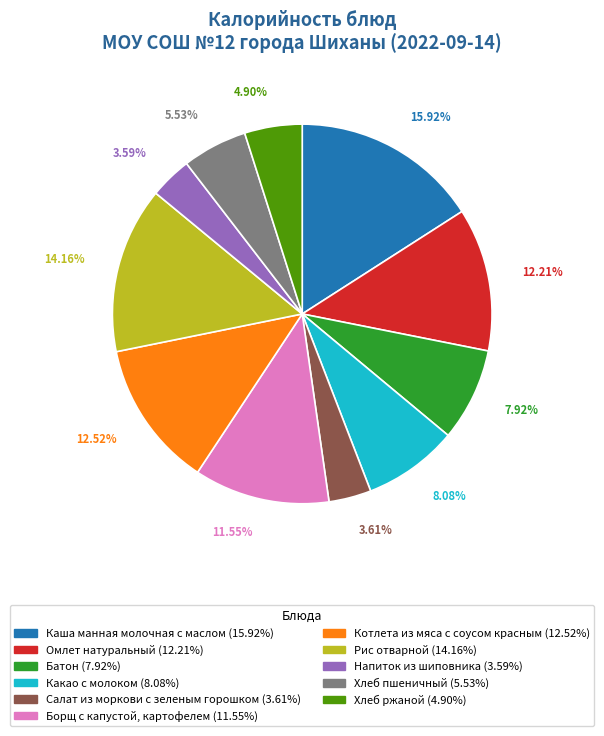

Rank the categories by value from highest to lowest.

Каша манная молочная с маслом, Рис отварной, Котлета из мяса с соусом красным, Омлет натуральный, Борщ с капустой, картофелем, Какао с молоком, Батон, Хлеб пшеничный, Хлеб ржаной, Салат из моркови с зеленым горошком, Напиток из шиповника